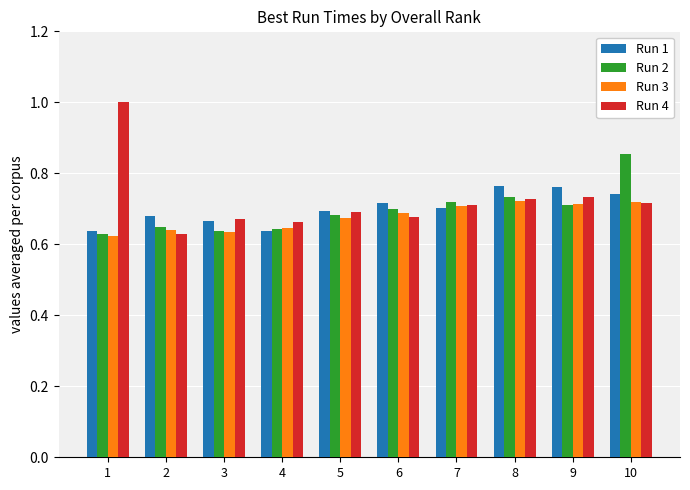

How many groups of bars are there?

10